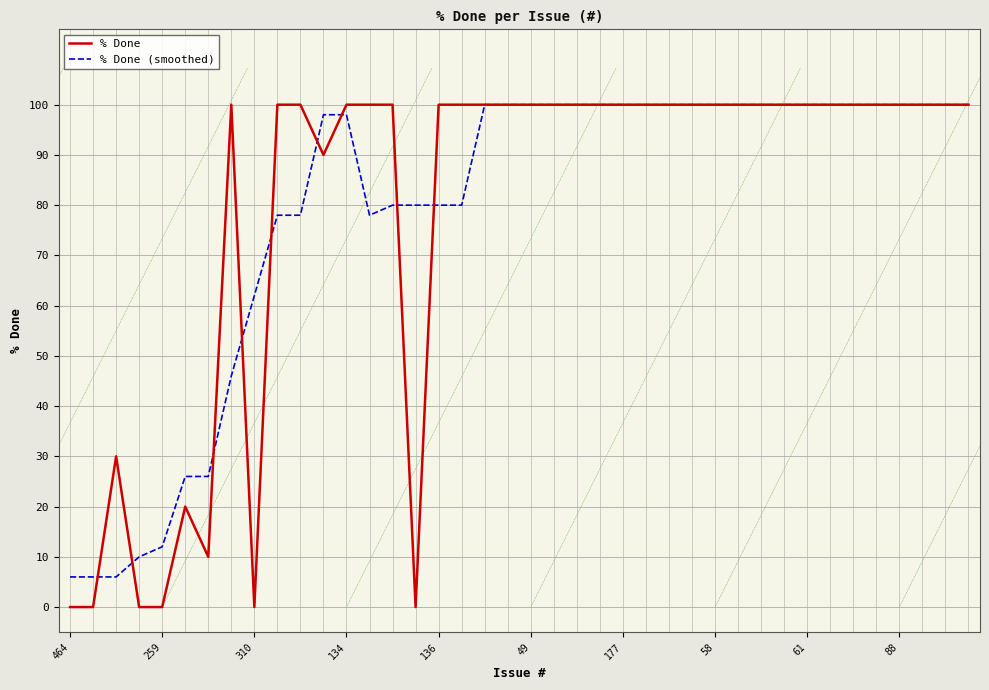

At which label does % Done reach its minimum?

464